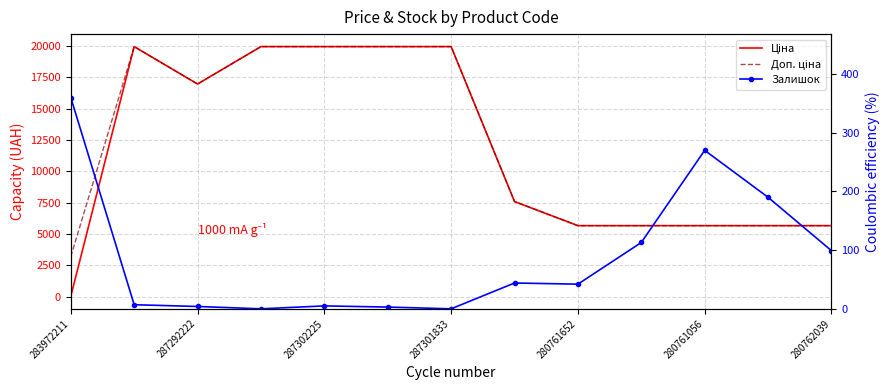

What is the spread (max minus min) of values at 280761652?

5631.8